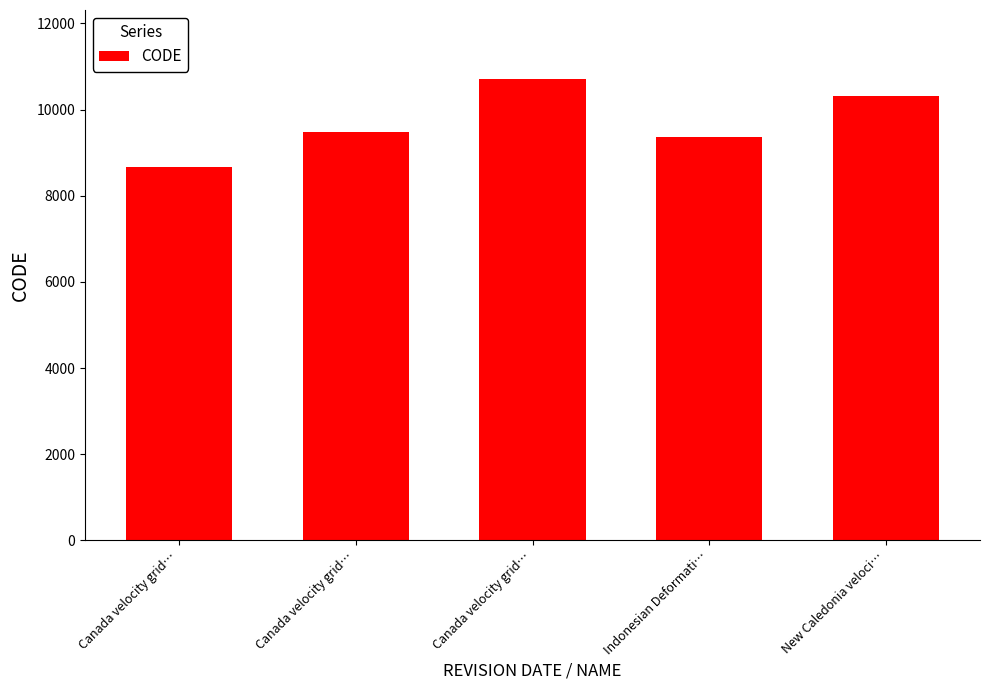

Approximately how many times larger is the value at Canada velocity grid… compared to Canada velocity grid…?

0.9